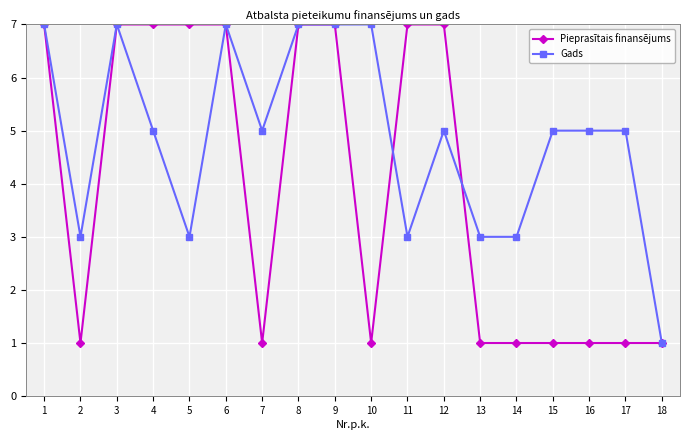

Reading right to left, list all the values displayed in this chart.

Pieprasītais finansējums: 1	1	1	1	1	1	7	7	1	7	7	1	7	7	7	7	1	7
Gads: 1	5	5	5	3	3	5	3	7	7	7	5	7	3	5	7	3	7